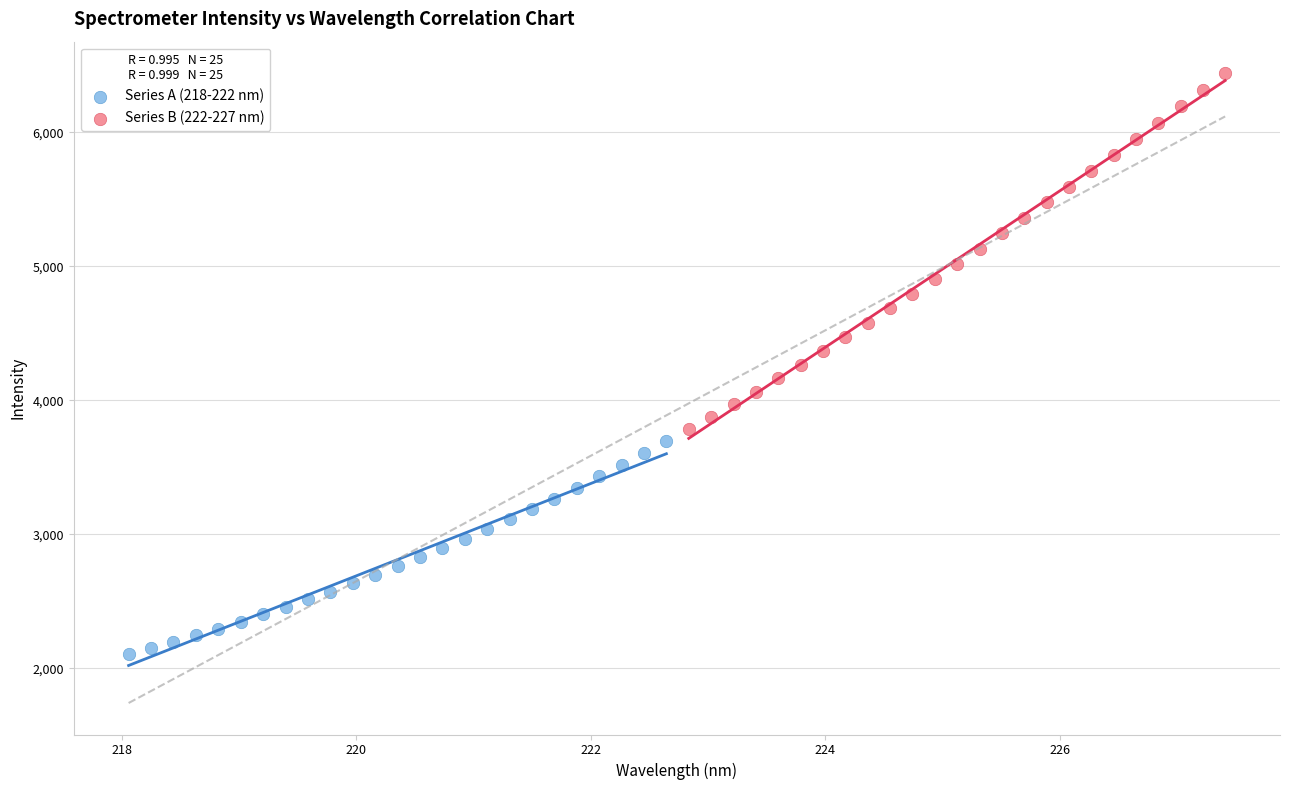

Which series has the largest Y range (max minus min)?

Series B (222-227 nm)